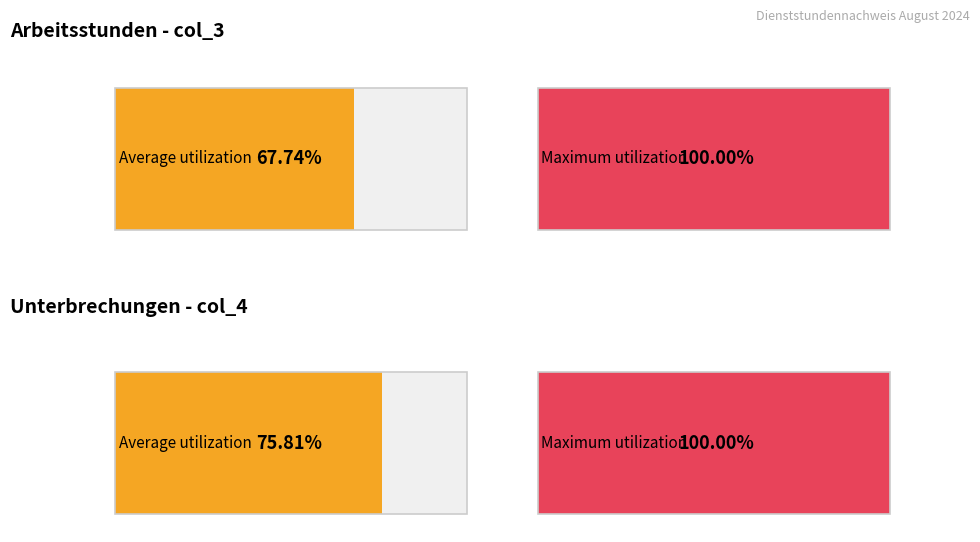

The col_4 series shows 3 at 08. True or false?

False